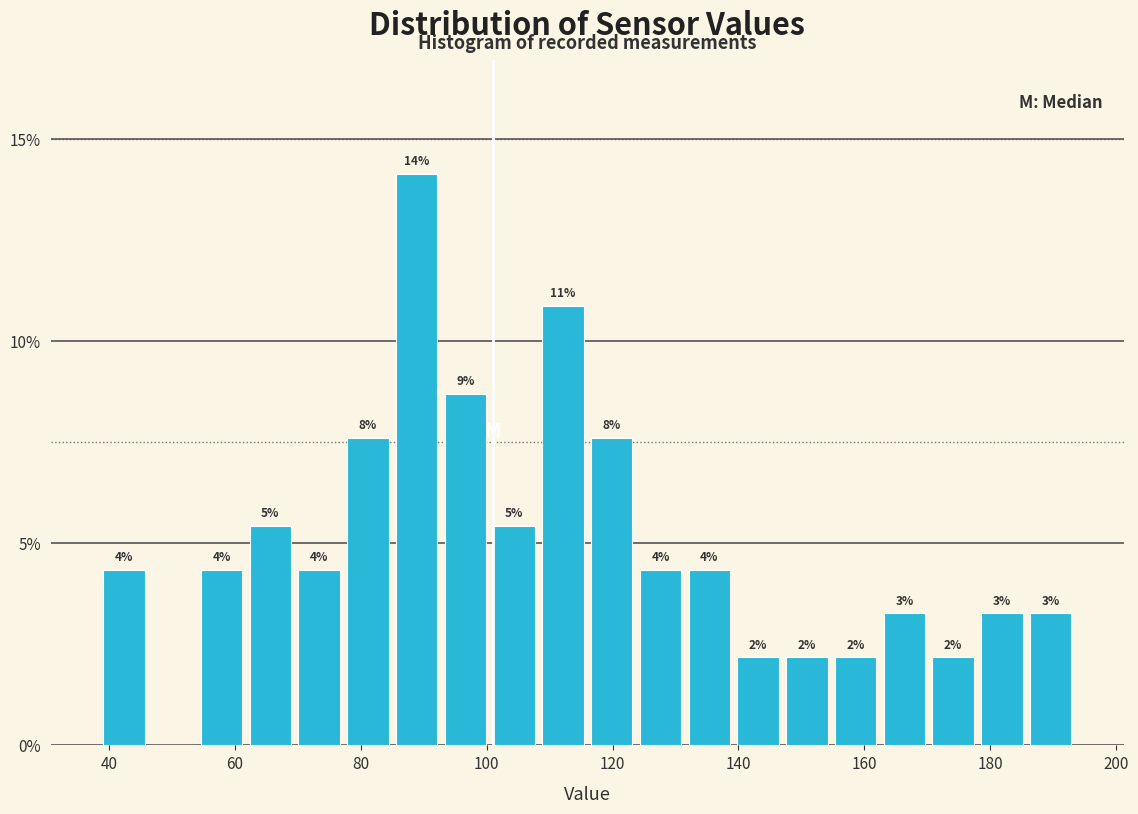

Read against the x-axis, roughly where is the centre of the tallest bar?

88